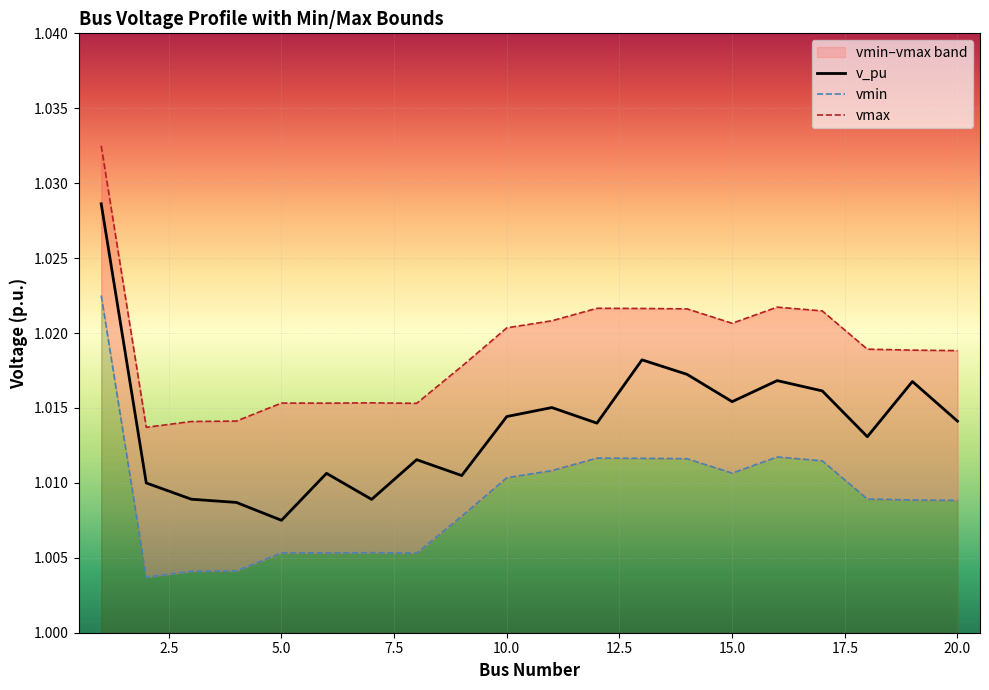

Is this an area chart (filled region under the line)?

No